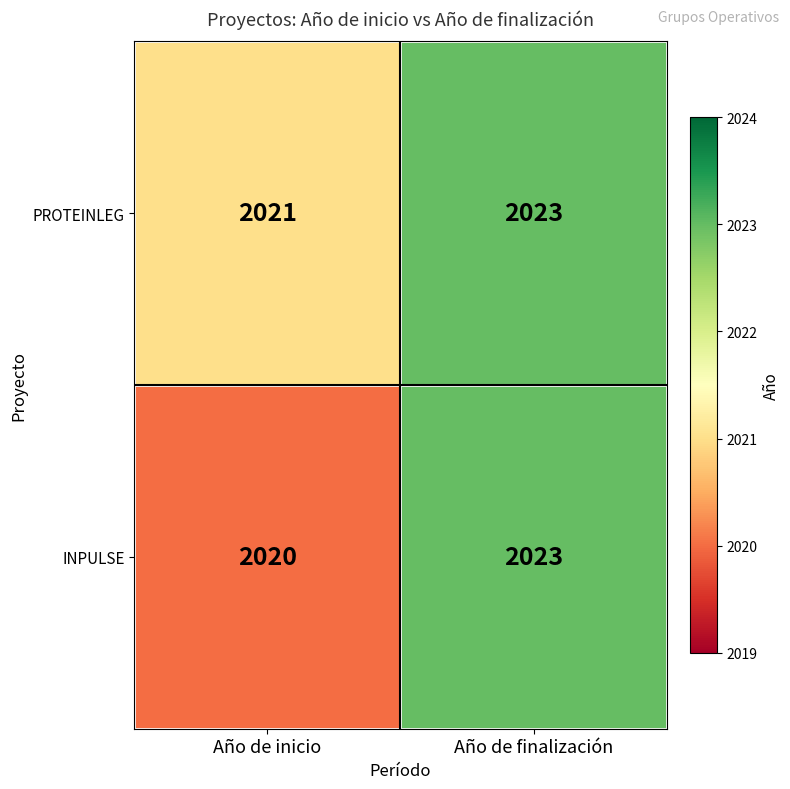

How many data points in INPULSE are less than 2023?

1